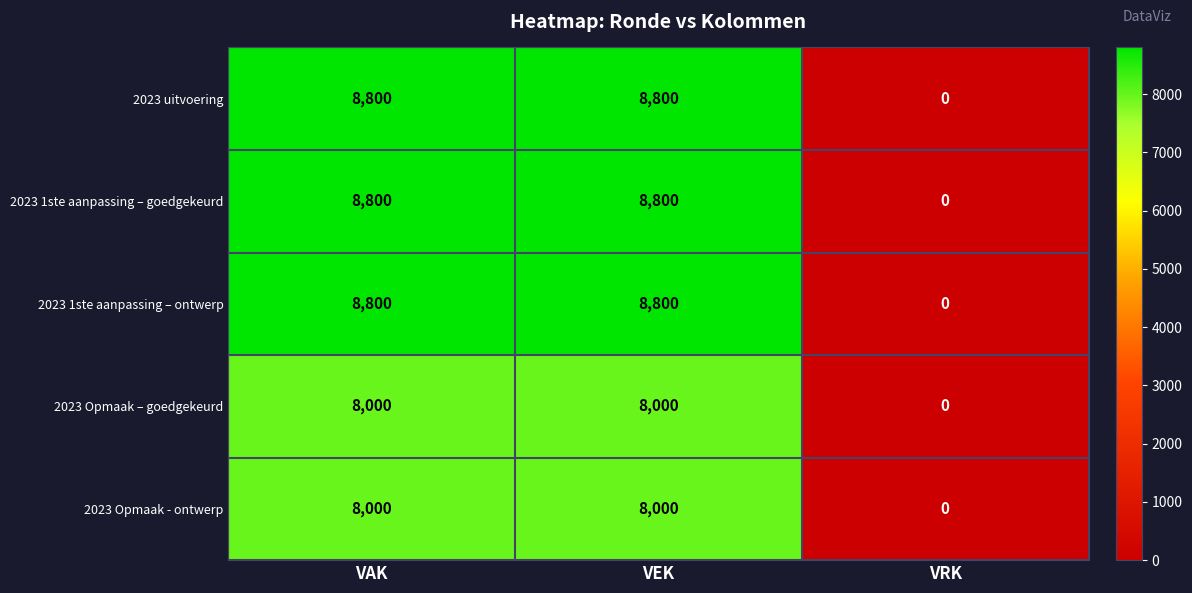

Reading right to left, transcribe all the data shown in this chart.

2023 uitvoering: VRK=0	VEK=8800	VAK=8800
2023 1ste aanpassing – goedgekeurd: VRK=0	VEK=8800	VAK=8800
2023 1ste aanpassing – ontwerp: VRK=0	VEK=8800	VAK=8800
2023 Opmaak – goedgekeurd: VRK=0	VEK=8000	VAK=8000
2023 Opmaak - ontwerp: VRK=0	VEK=8000	VAK=8000